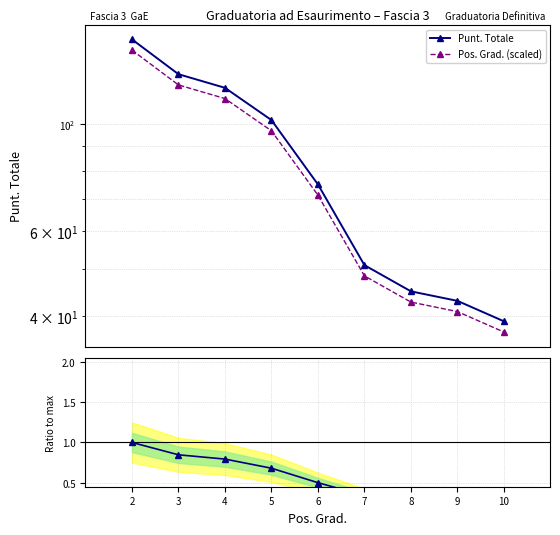

Does the chart have visible grid lines?

Yes